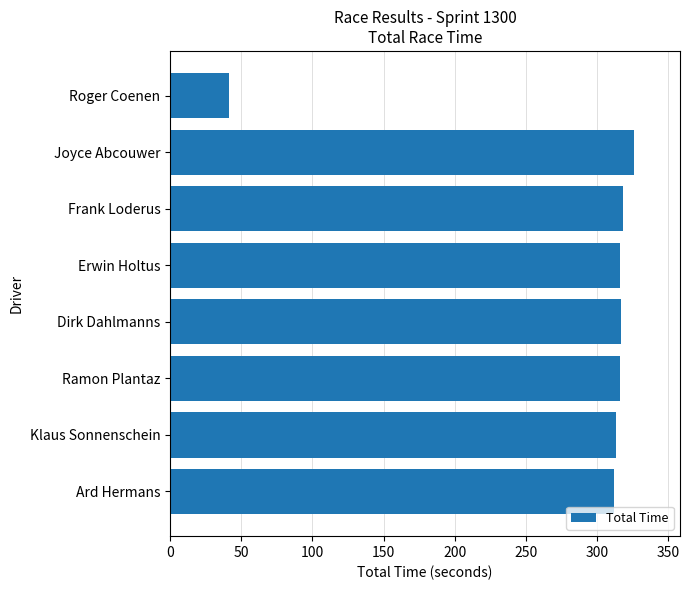

What is the average value?

282.3